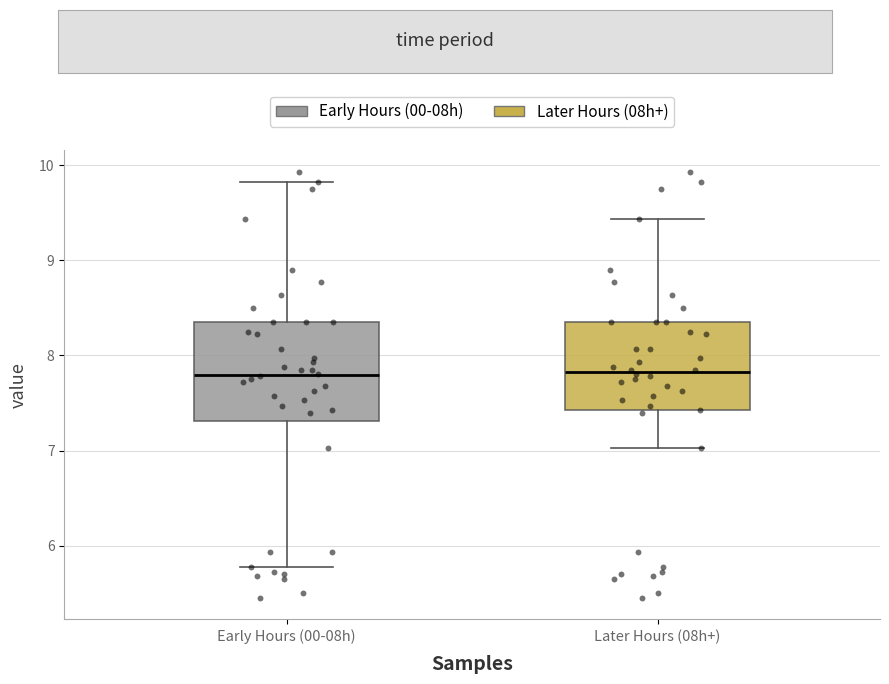

Reading left to right, transcribe this box plot: for each box, give where its median line is, the range the box spans, and where its two whiskers end, as read against the y-axis. The values are not printed on the chart, so give them approximately, as read against the axis.

Early Hours (00-08h): median 7.8, box 7.3 to 8.4, whiskers 5.8 to 9.8
Later Hours (08h+): median 7.8, box 7.4 to 8.4, whiskers 7.0 to 9.4